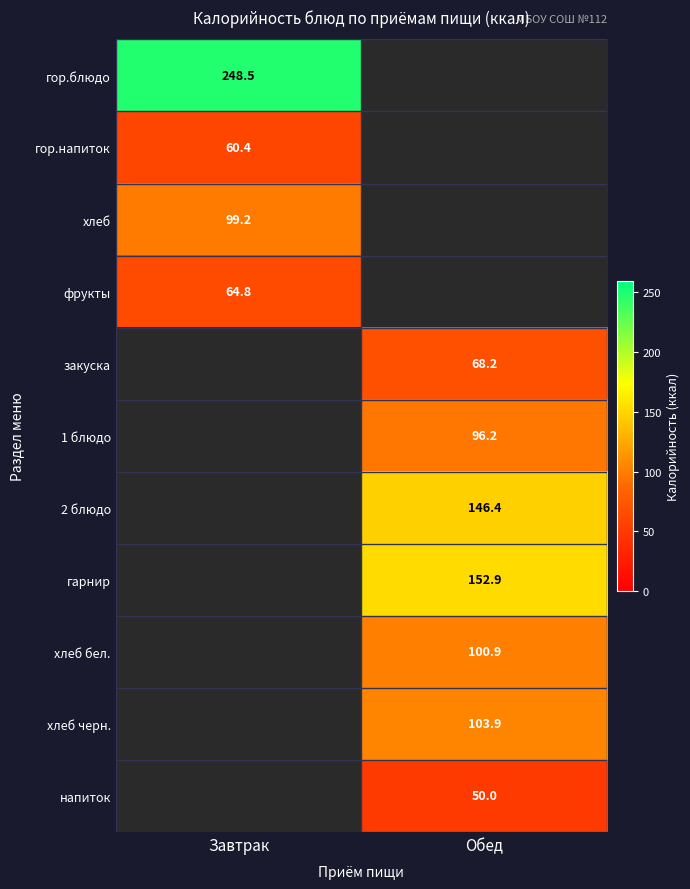

The value of гарнир at Обед is 230.4. True or false?

False